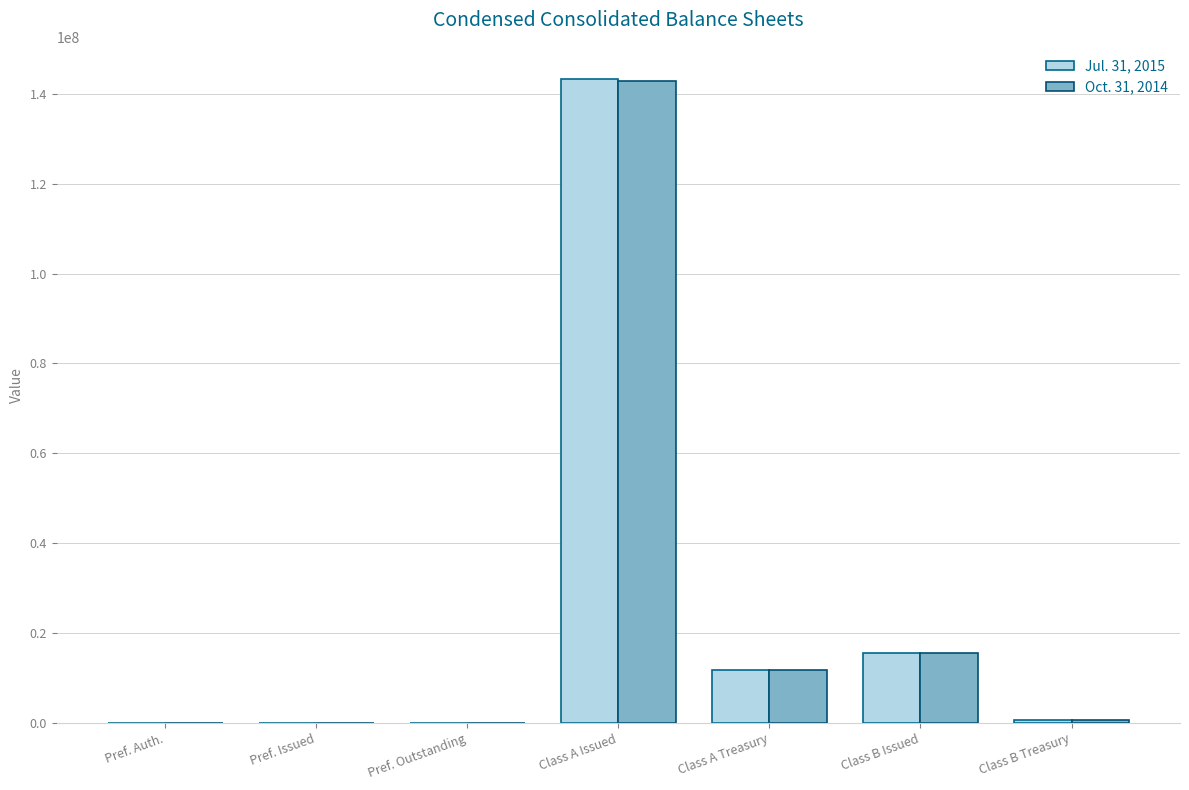

At which label is Jul. 31, 2015 closest to 71649240?

Class B Issued